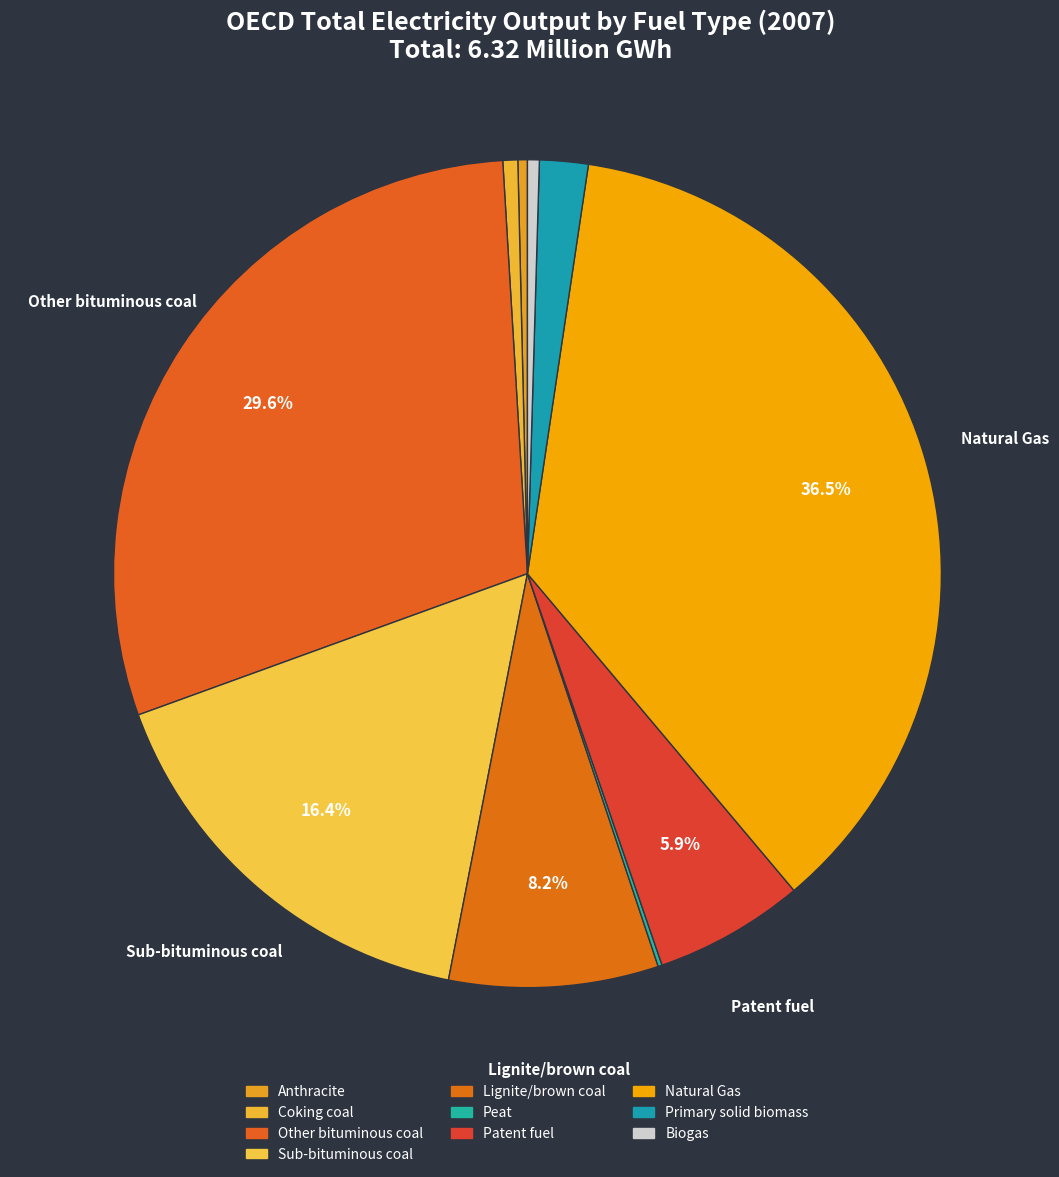

To the nearest percent, what is the combined percentage of Natural Gas and Sub-bituminous coal?

53%